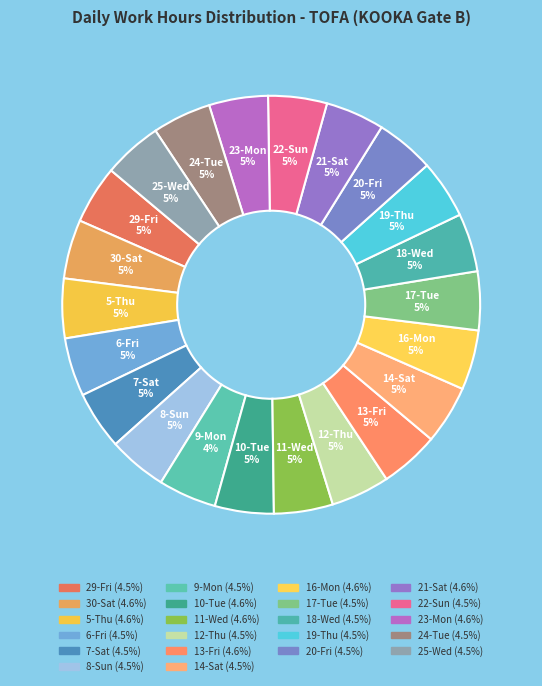

The 19-Thu slice represents 5% of the pie. True or false?

True